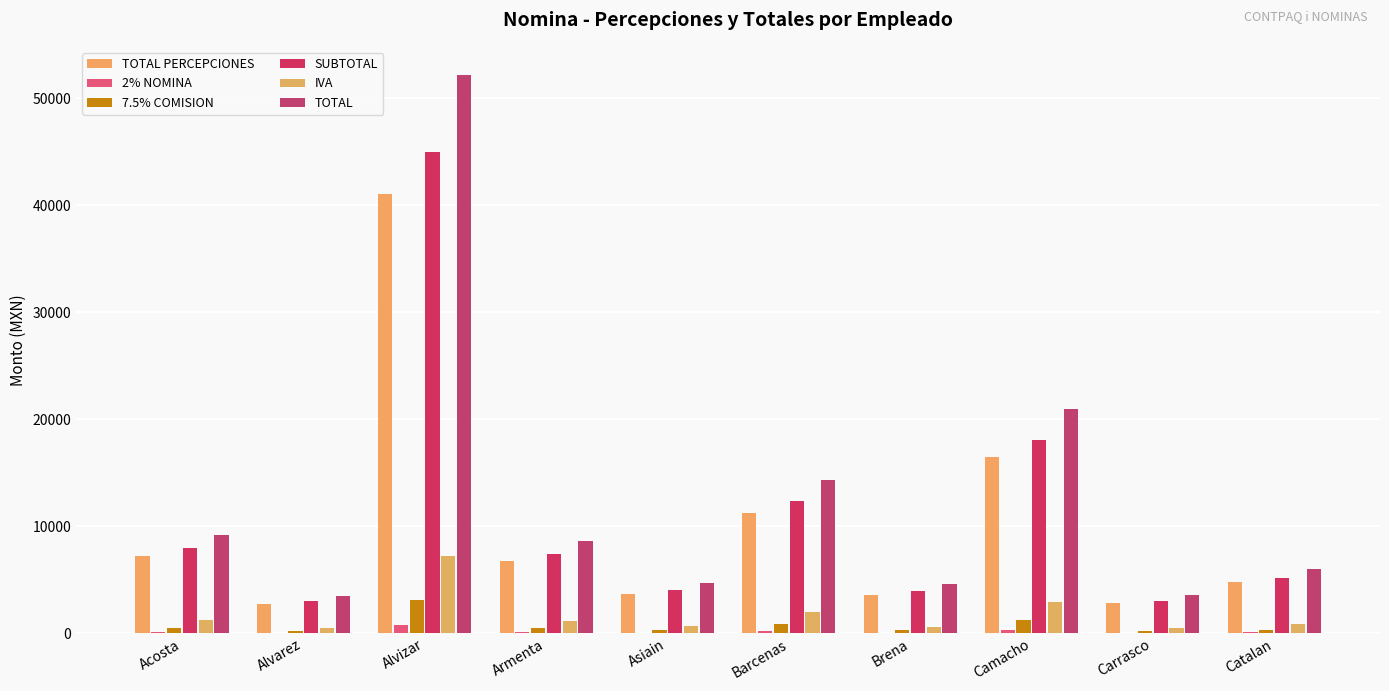

What are all the series names shown in the legend?

TOTAL PERCEPCIONES, 2% NOMINA, 7.5% COMISION, SUBTOTAL, IVA, TOTAL